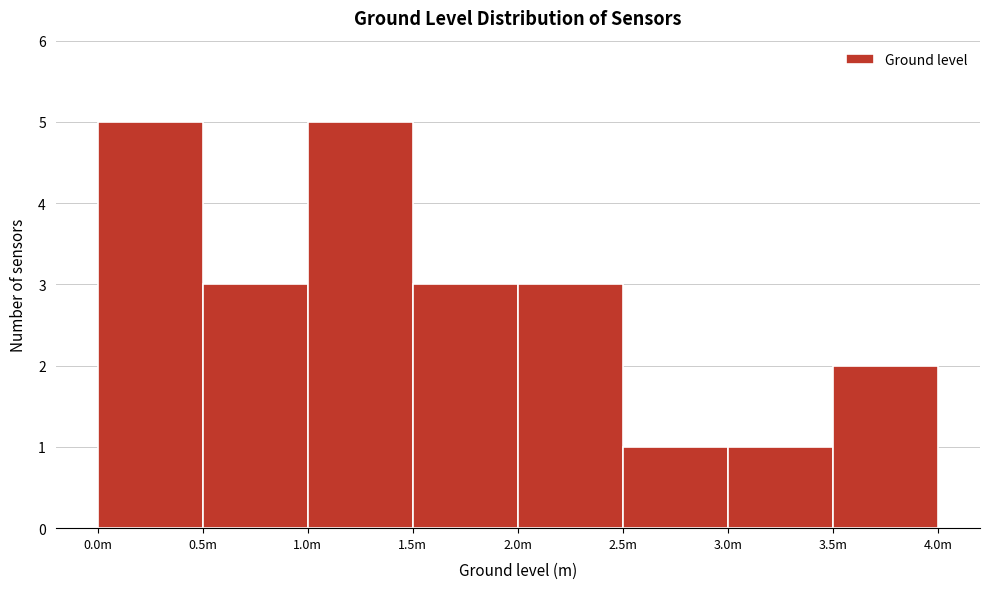

Reading left to right, list all the values displayed in this chart.

0.0m=5	0.5m=3	1.0m=5	1.5m=3	2.0m=3	2.5m=1	3.0m=1	3.5m=2